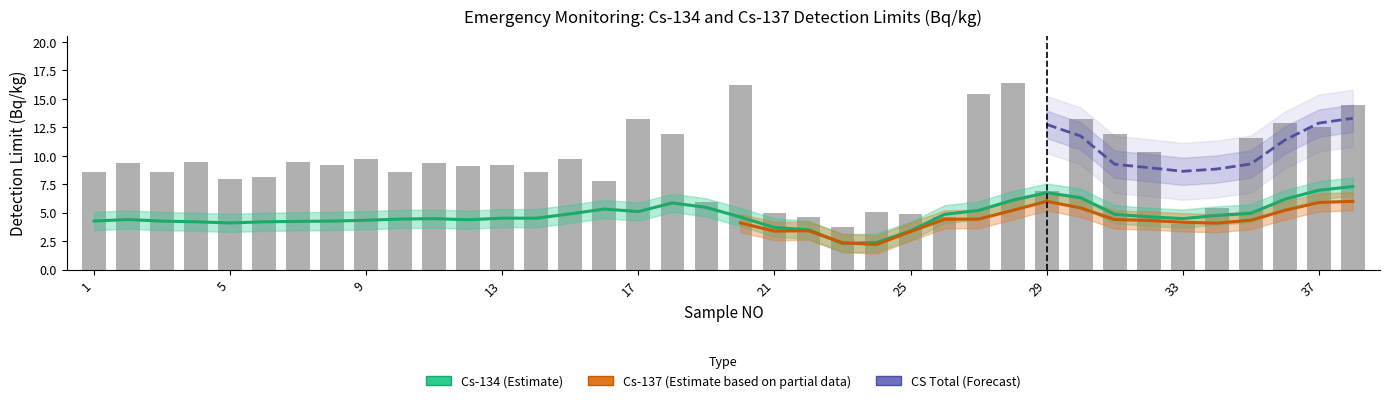

What value does the data have at 11?

9.4